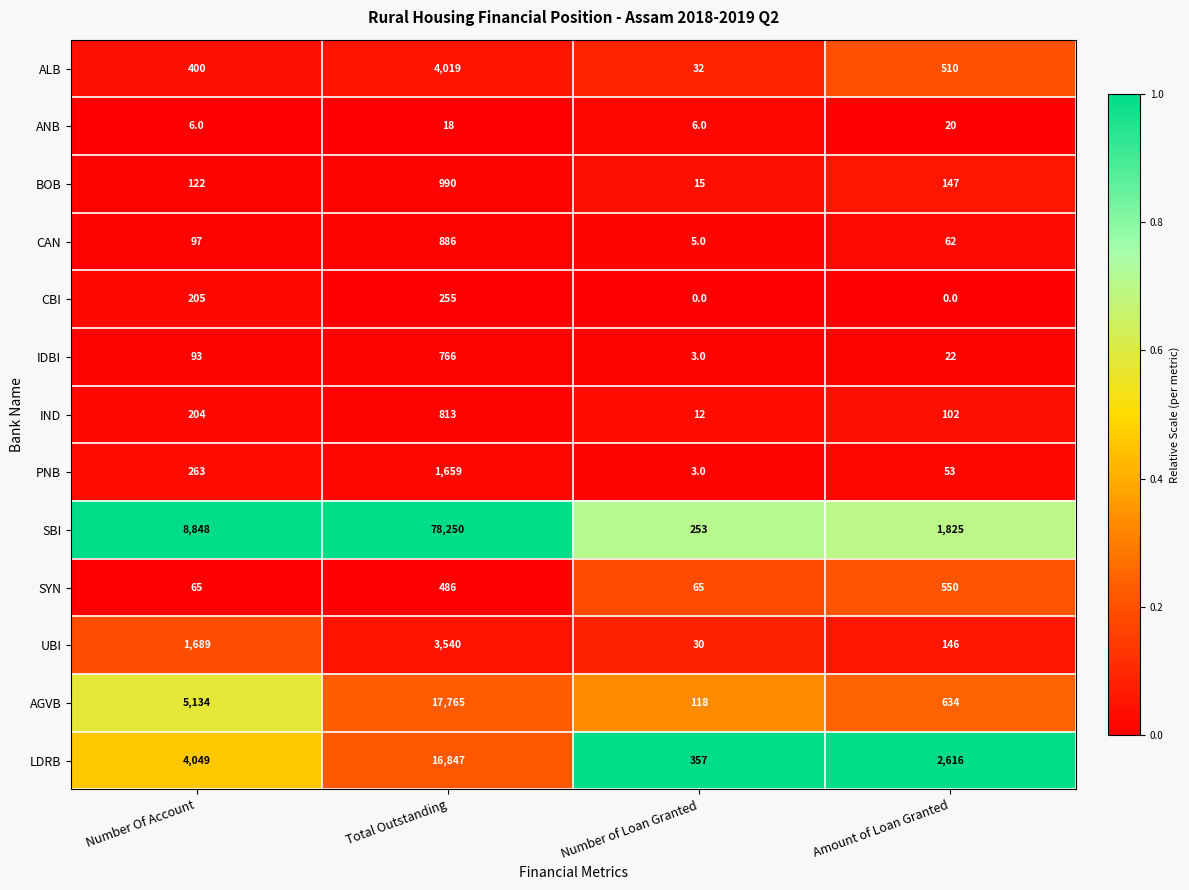

What is the total value across all series at Amount of Loan Granted?

6687